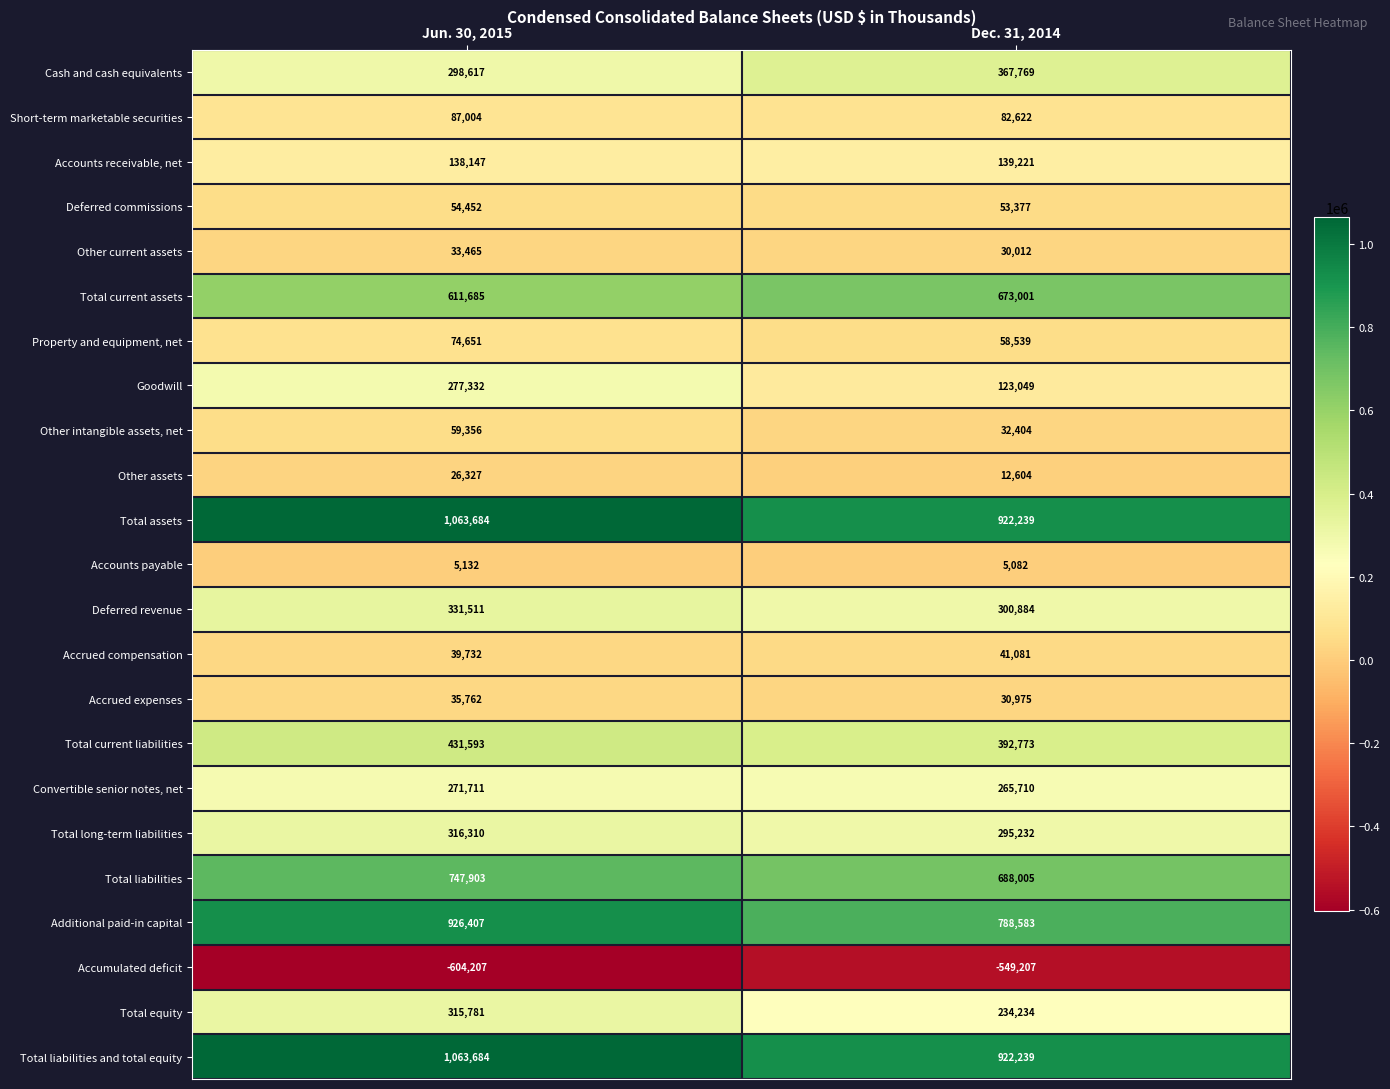

True or false: Total equity has a value of 234234 at Dec. 31, 2014.

True